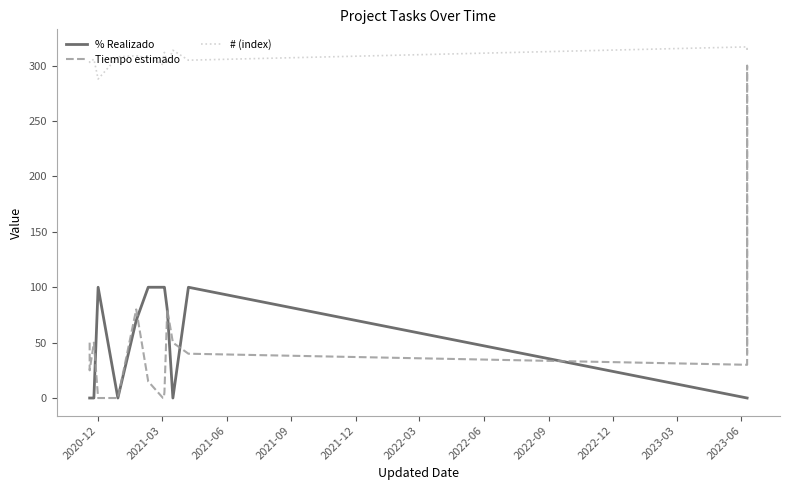

Which series has the largest range (max minus min)?

Tiempo estimado